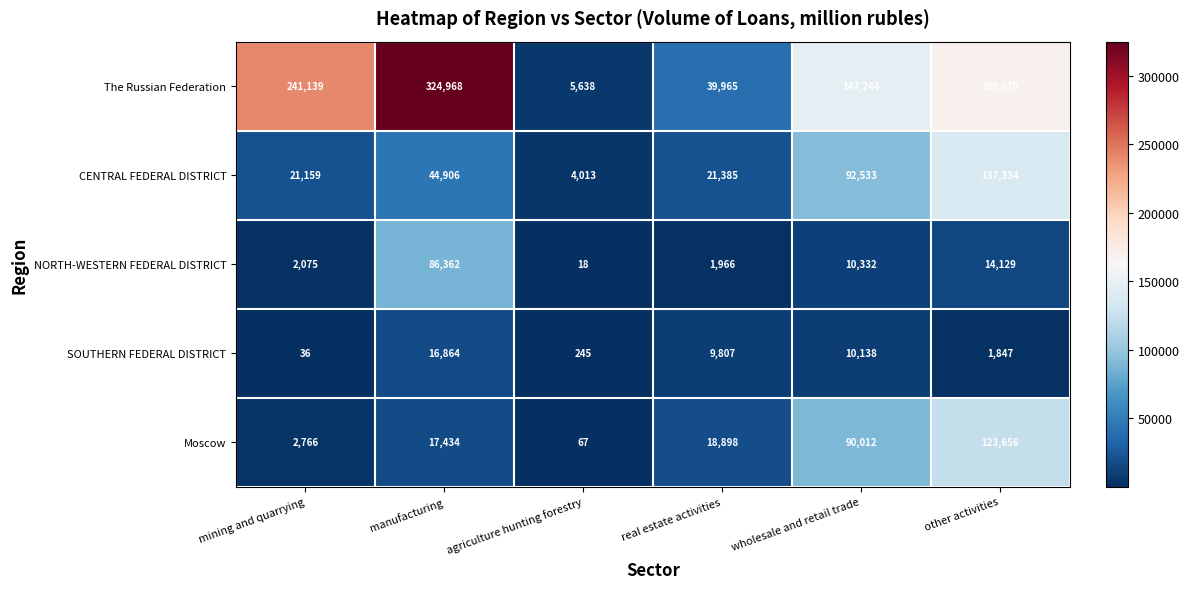

What is the maximum value shown in the chart?

324968